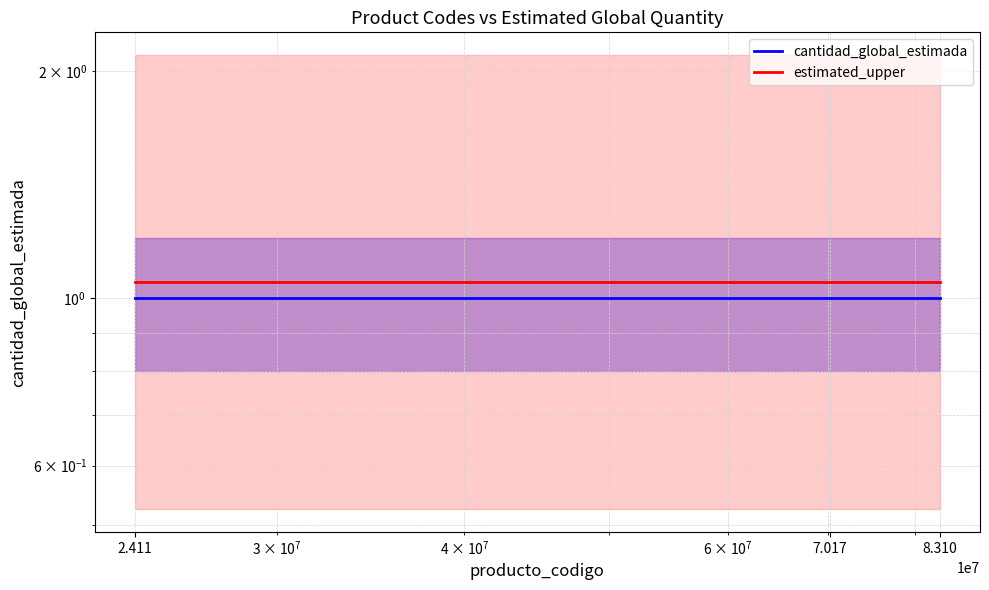

How many lines are shown in the chart?

2